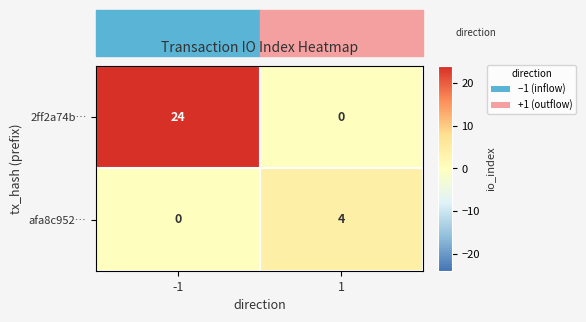

List the series in order of their overall mean, highest first.

2ff2a74b…, afa8c952…